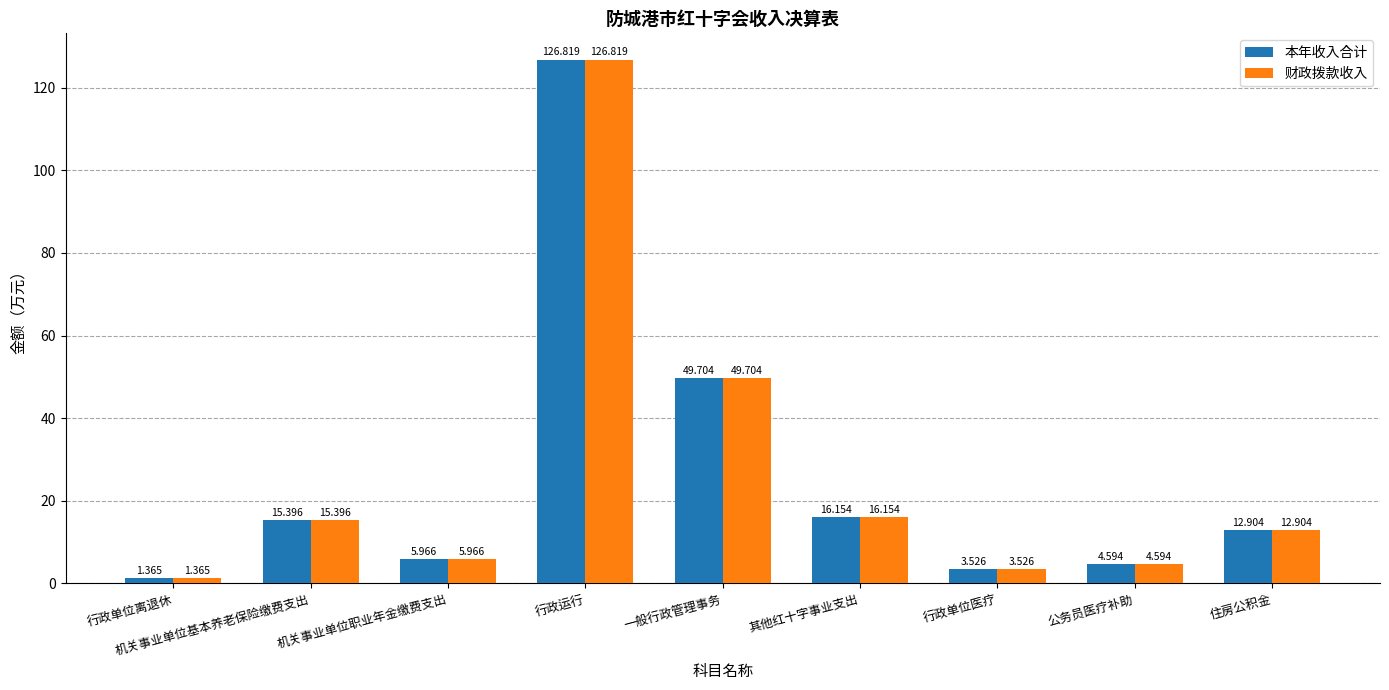

Which category has the highest value in the 本年收入合计 series?

行政运行